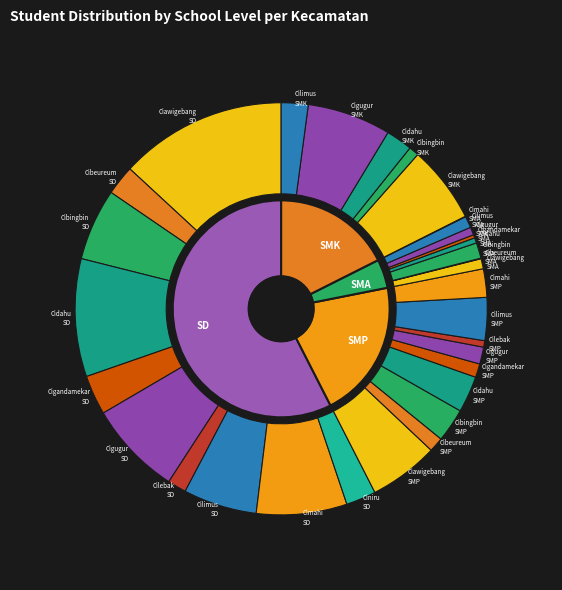

Rank the series by their maximum value, from lowest to highest.

SMA, SMP, SMK, SD